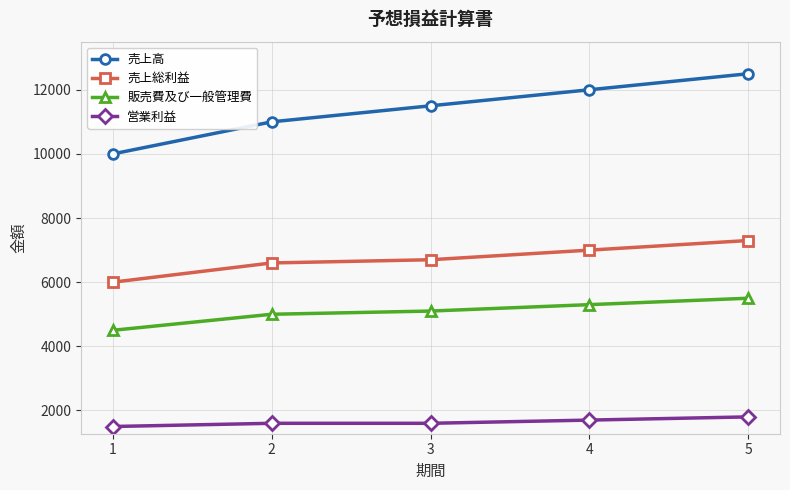

At how many categories does at least one series exceed 2639?

5